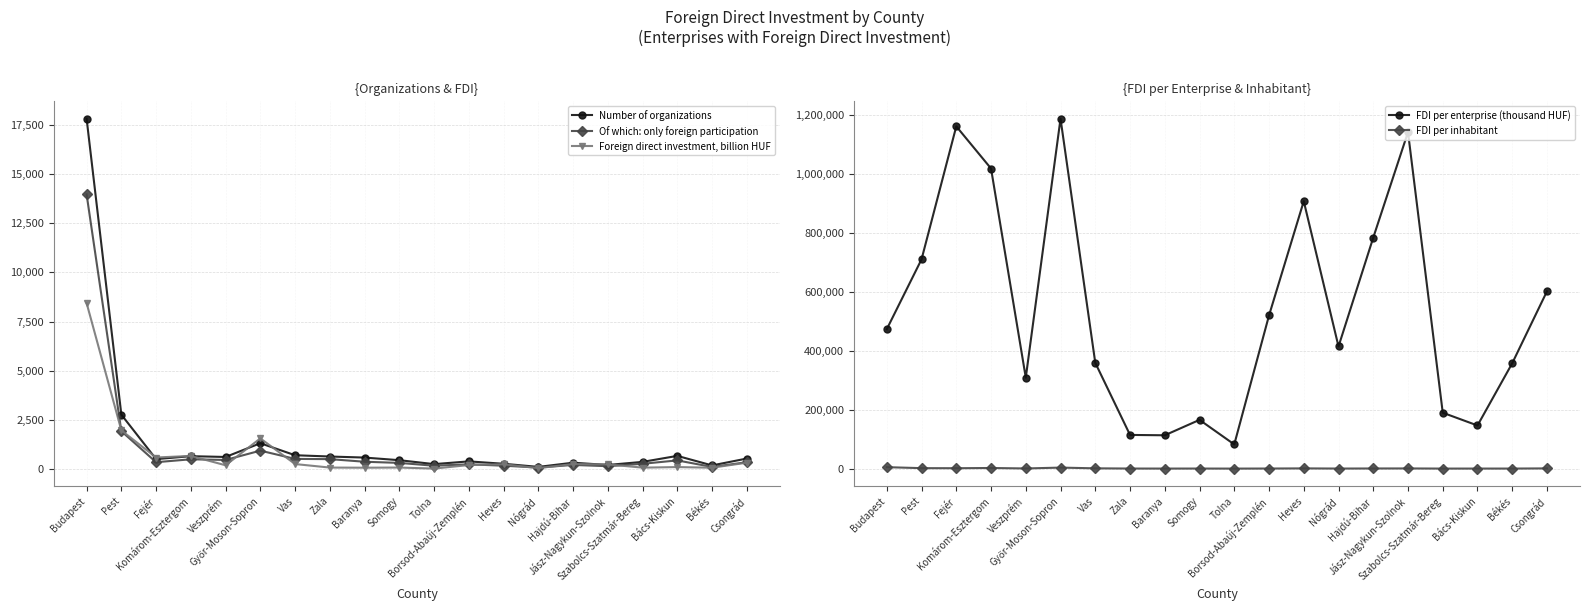

Rank the series by their maximum value, from lowest to highest.

FDI per inhabitant, Foreign direct investment, billion HUF, Of which: only foreign participation, Number of organizations, FDI per enterprise (thousand HUF)